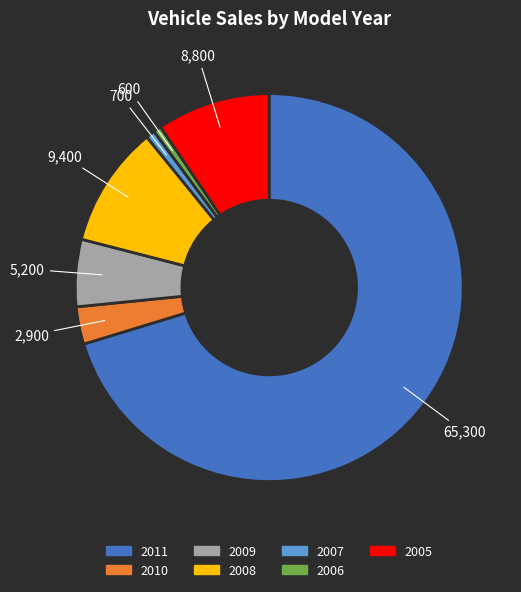

Is there any slice that represents more than half of the pie?

Yes